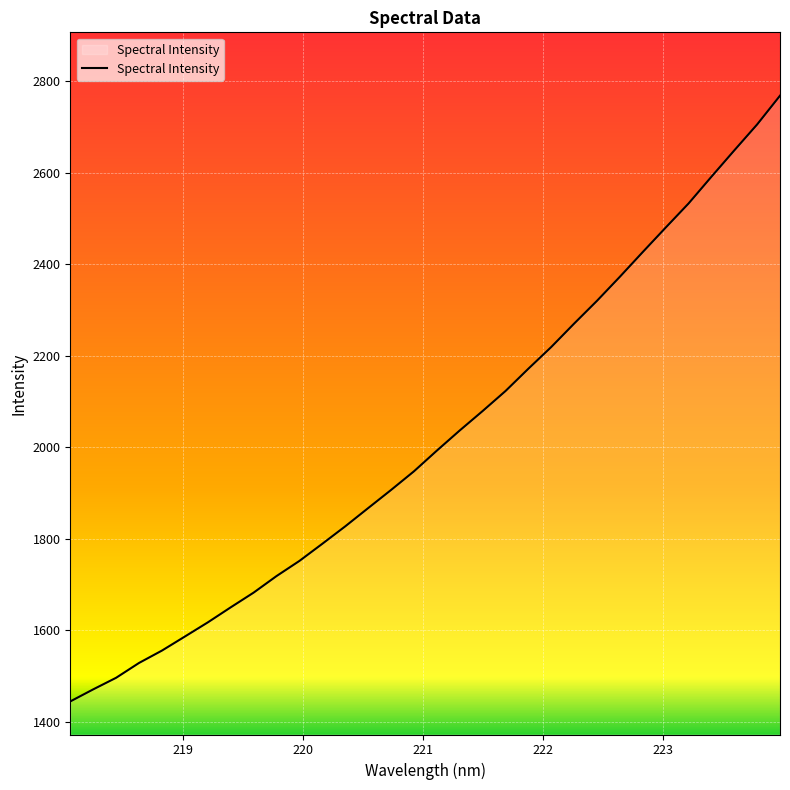

What is the minimum value shown in the chart?

1444.8